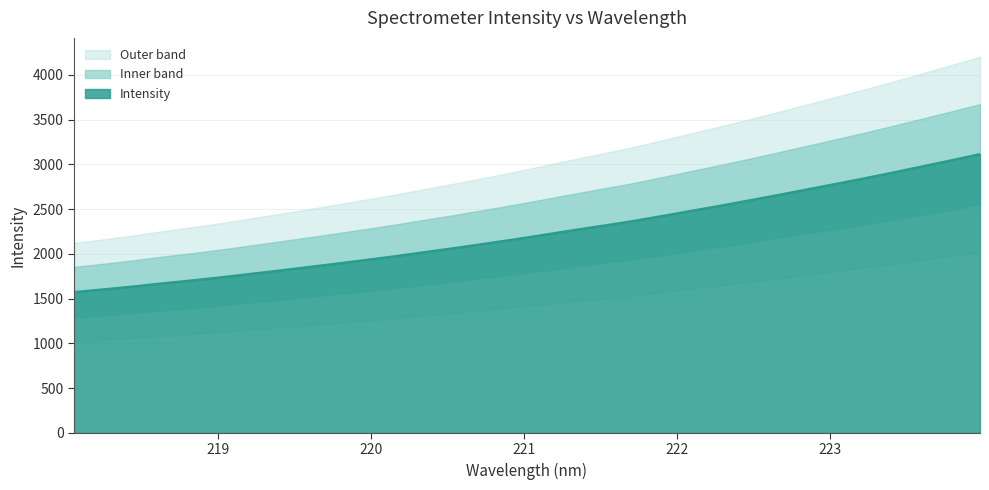

List the labels in order of value, smallest first.

218.0596, 218.2508, 218.442, 218.6332, 218.8244, 219.0156, 219.2067, 219.3979, 219.589, 219.7801, 219.9712, 220.1623, 220.3533, 220.5444, 220.7354, 220.9264, 221.1174, 221.3083, 221.4993, 221.6902, 221.8812, 222.0721, 222.263, 222.4538, 222.6447, 222.8355, 223.0264, 223.2172, 223.408, 223.5987, 223.7895, 223.9802